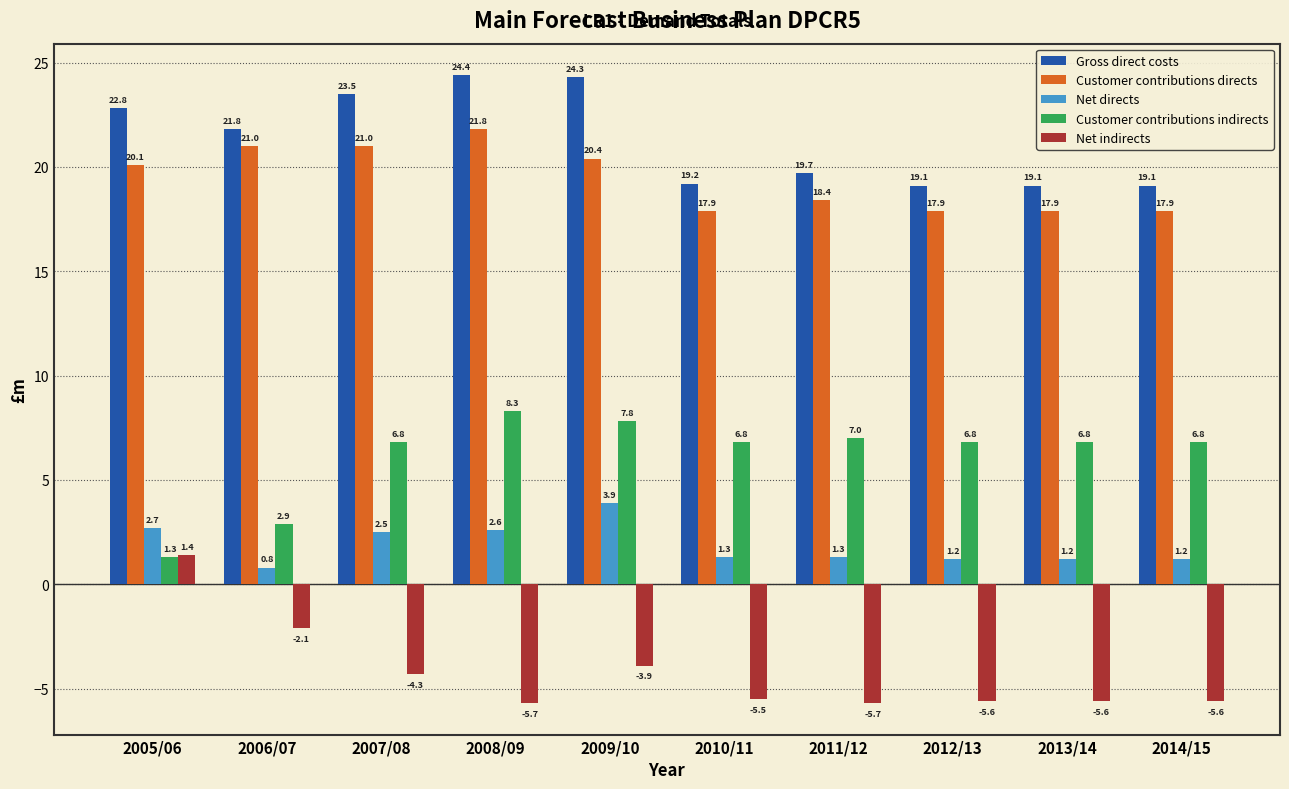

Which series has the largest total across all categories?

Gross direct costs